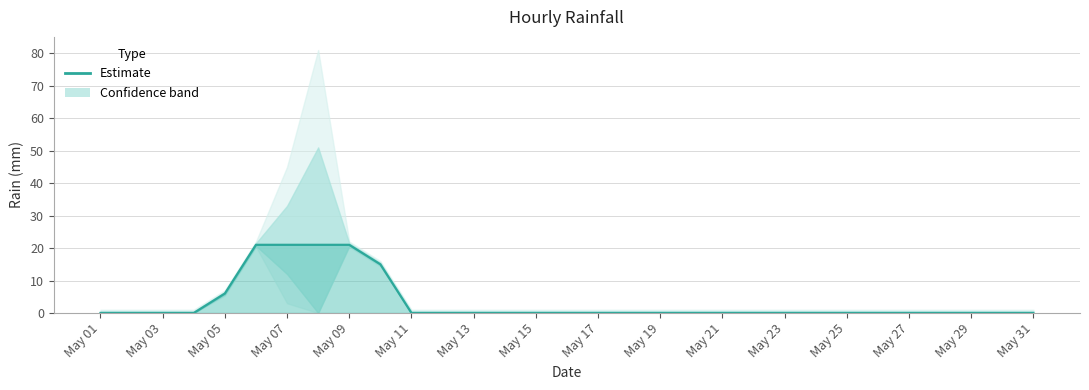

True or false: there are more than 1 points higher than both neighbors.

False